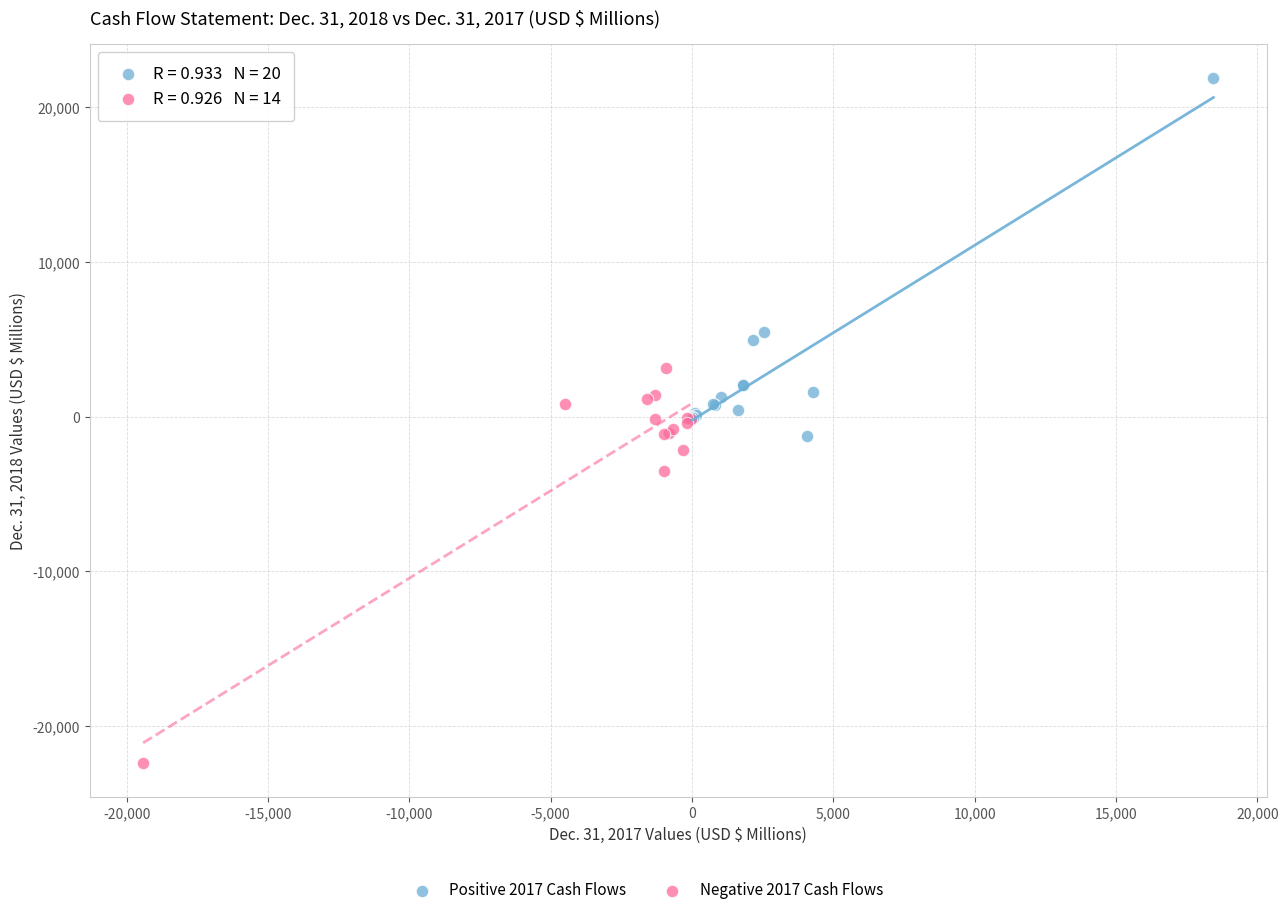

Which series contains the lowest Y value?

Negative 2017 Cash Flows